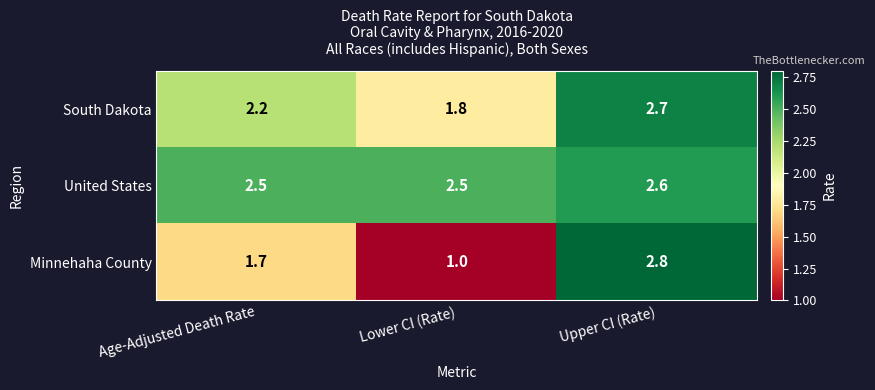

What is the difference between the highest and lowest values at Lower CI (Rate)?

1.5